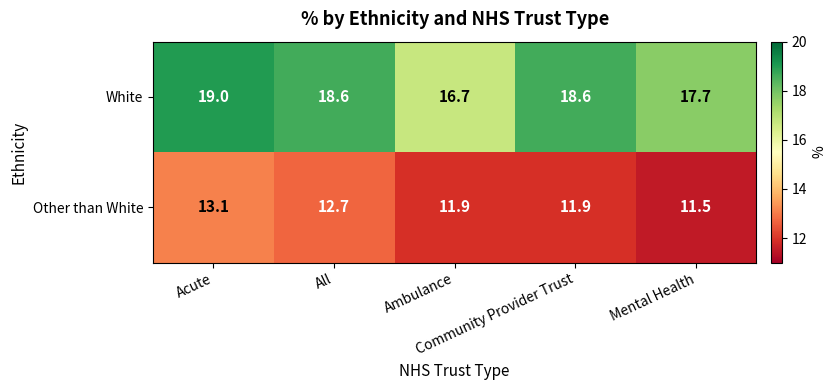

Rank the series by their average value, from highest to lowest.

White, Other than White